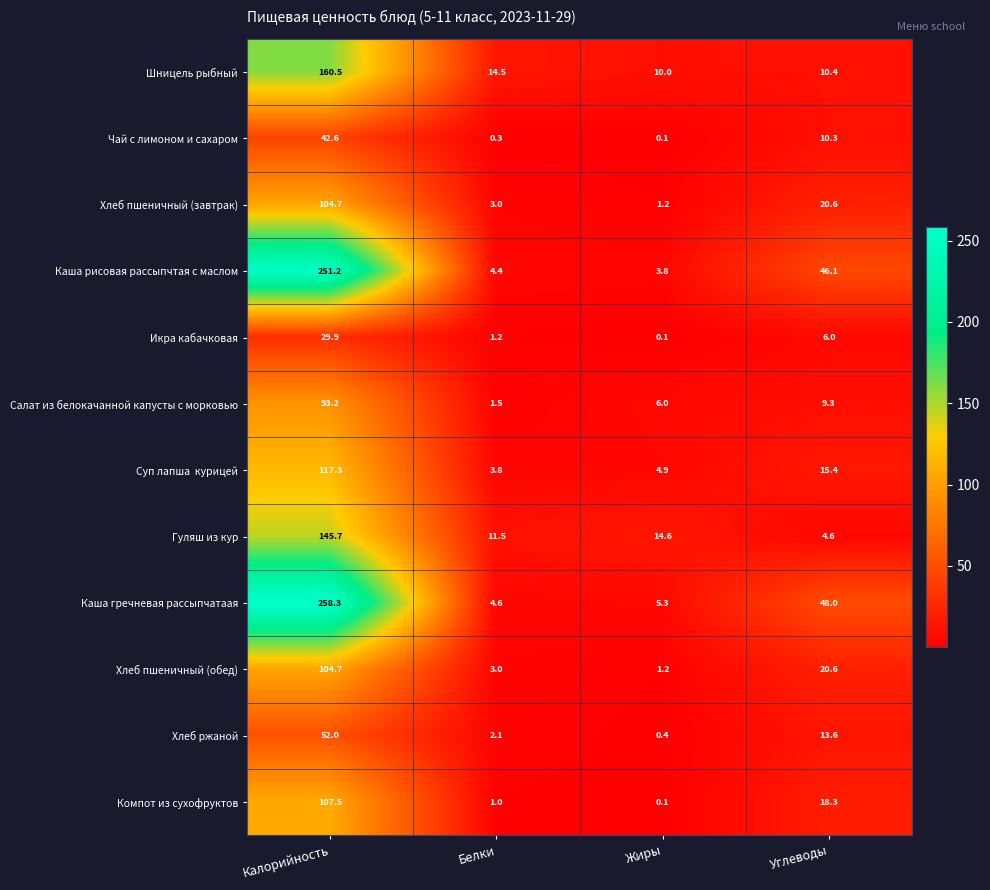

What is the greatest value displayed?

258.3